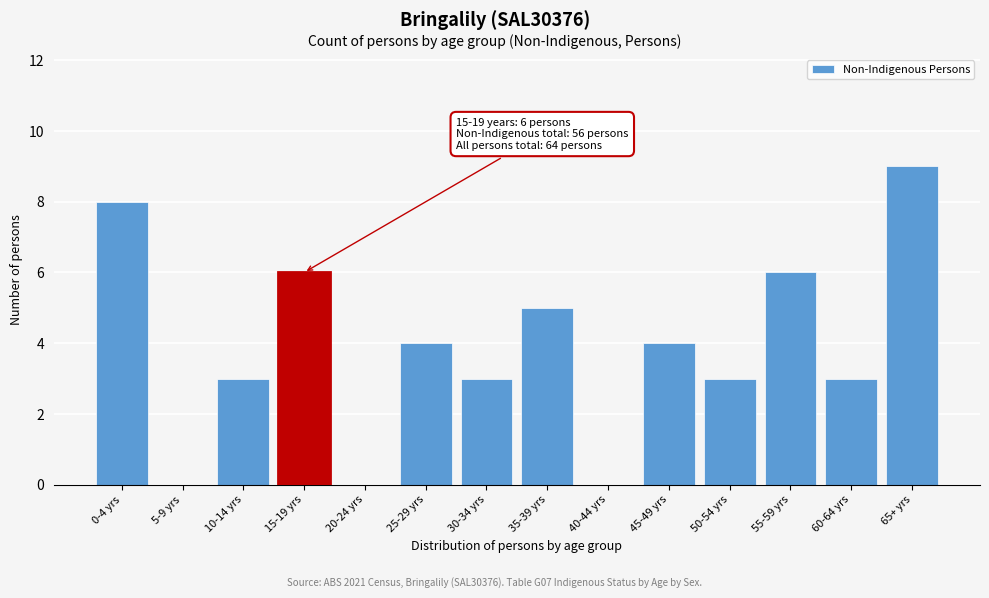

Reading left to right, transcribe all the data shown in this chart.

0-4 yrs=8	5-9 yrs=0	10-14 yrs=3	15-19 yrs=6	20-24 yrs=0	25-29 yrs=4	30-34 yrs=3	35-39 yrs=5	40-44 yrs=0	45-49 yrs=4	50-54 yrs=3	55-59 yrs=6	60-64 yrs=3	65+ yrs=9